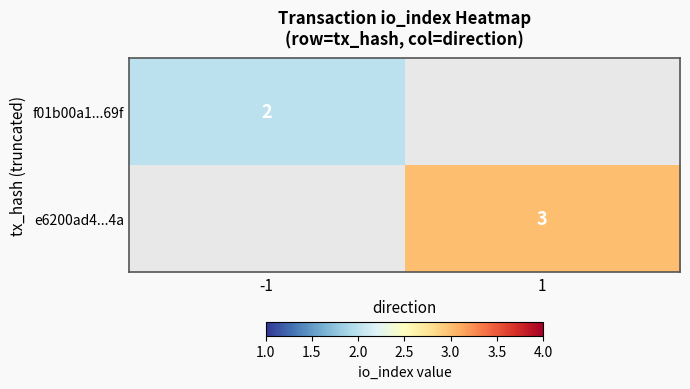

What is the smallest value displayed?

2.0